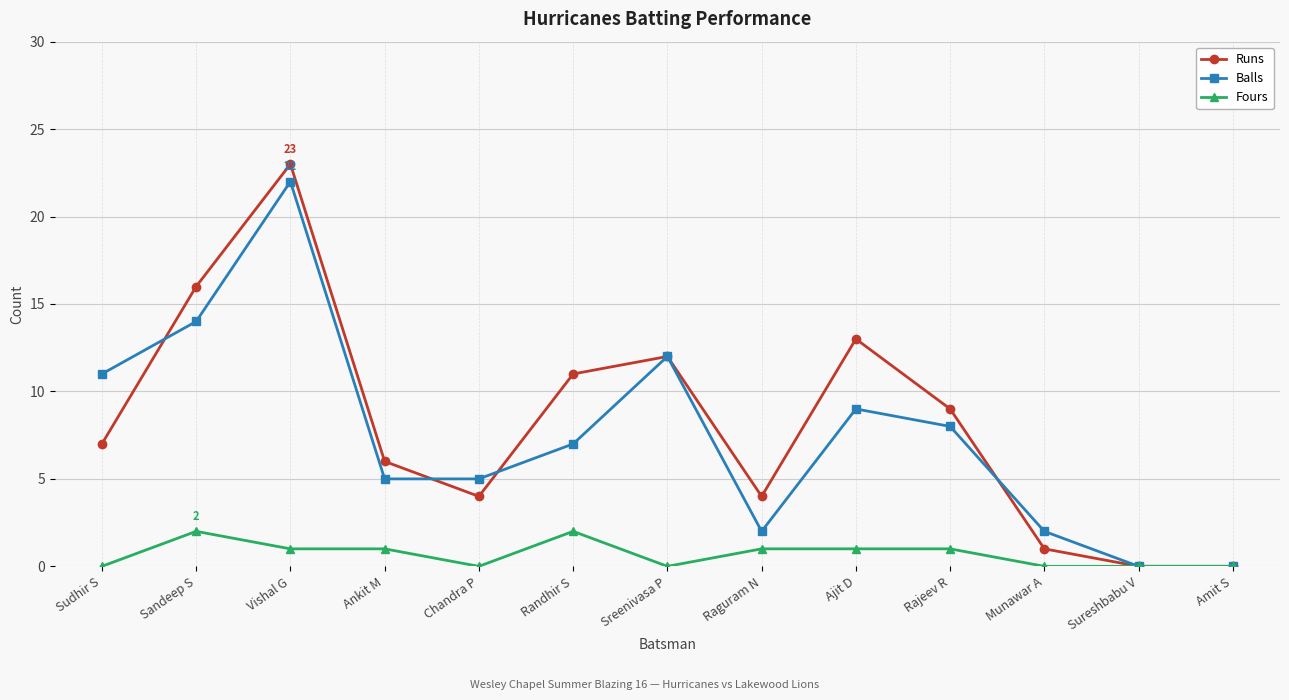

Rank the series by their maximum value, from lowest to highest.

Fours, Balls, Runs